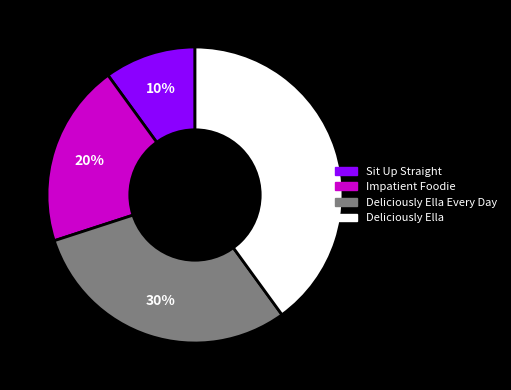

Does any single category account for the majority?

No